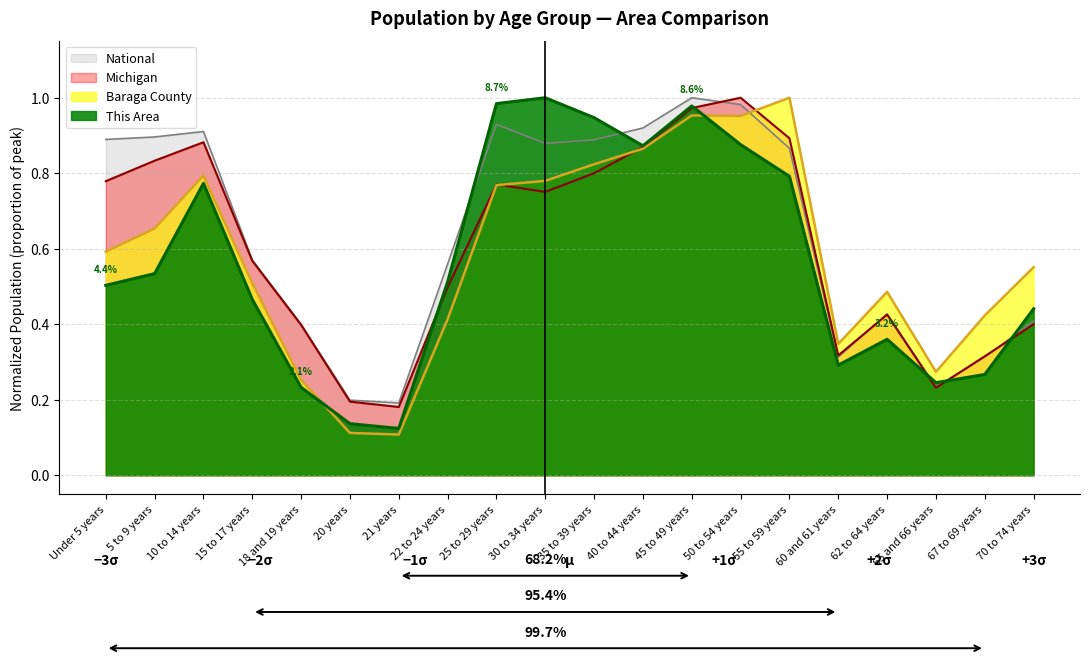

Where do Baraga County and Michigan first cross each other?

25 to 29 years and 30 to 34 years